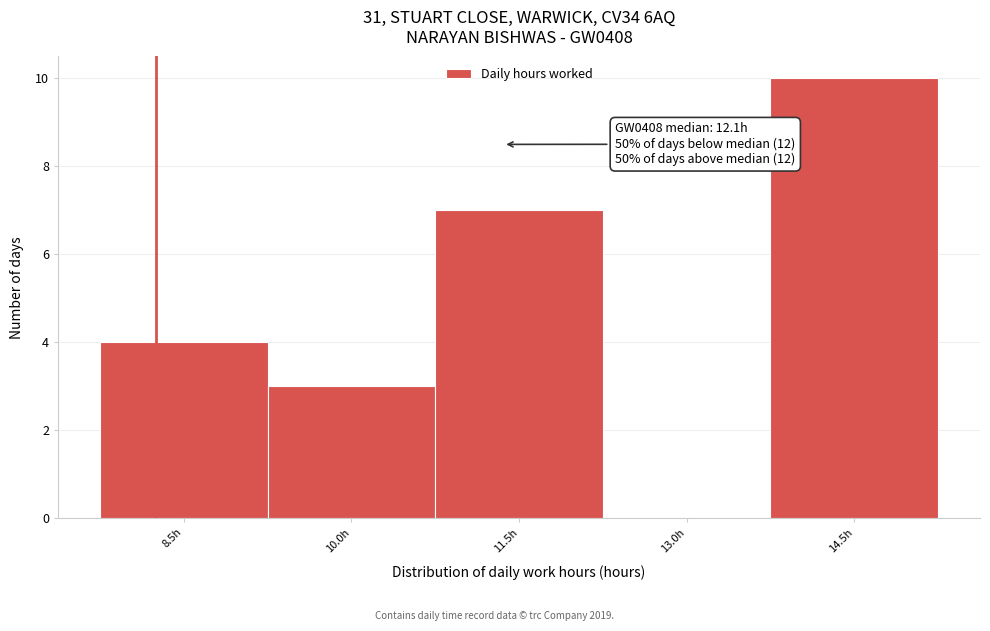

Reading left to right, extract all data points from this chart.

8.5h=4	10.0h=3	11.5h=7	13.0h=0	14.5h=10